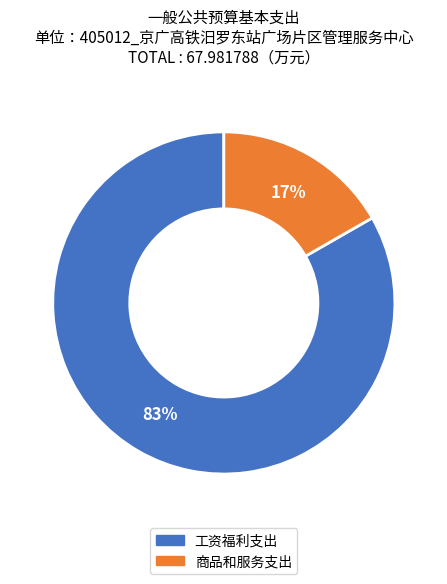

To the nearest percent, what is the average slice percentage?

50%